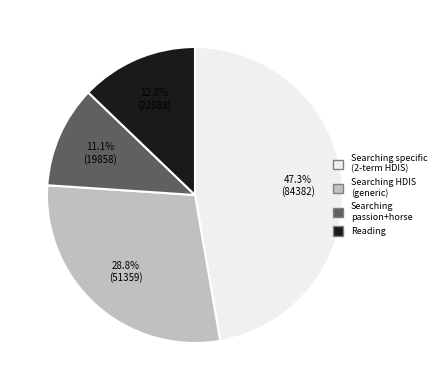

How many slices are in this pie chart?

4